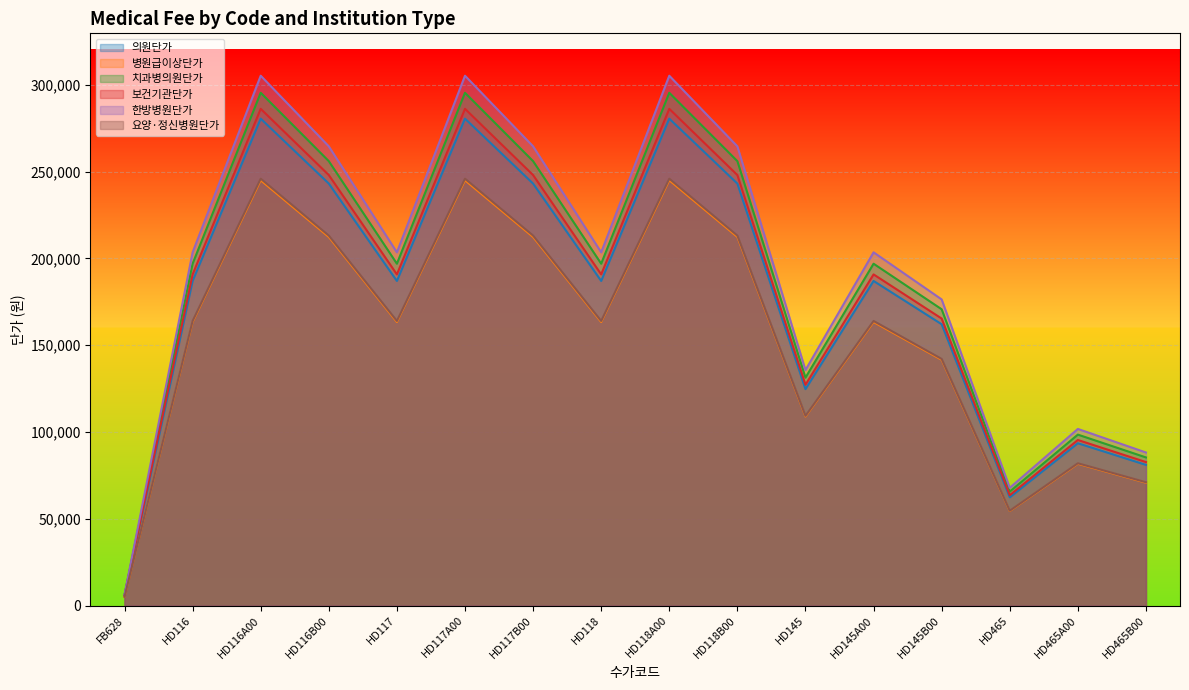

Reading left to right, extract all data points from this chart.

의원단가: 5780	187030	280550	243140	187030	280550	243140	187030	280550	243140	124690	187030	162090	62340	93520	81050
병원급이상단가: 5050	163380	245070	212390	163380	245070	212390	163380	245070	212390	108920	163380	141600	54460	81690	70800
치과병의원단가: 6090	196970	295460	256060	196970	295460	256060	196970	295460	256060	131310	196970	170710	65660	98490	85350
보건기관단가: 5900	190810	286210	248050	190810	286210	248050	190810	286210	248050	127210	190810	165370	63600	95400	82680
한방병원단가: 6290	203530	305290	264590	203530	305290	264590	203530	305290	264590	135690	203530	176390	67840	101770	88200
요양·정신병원단가: 5070	163980	245960	213170	163980	245960	213170	163980	245960	213170	109320	163980	142110	54660	81990	71060